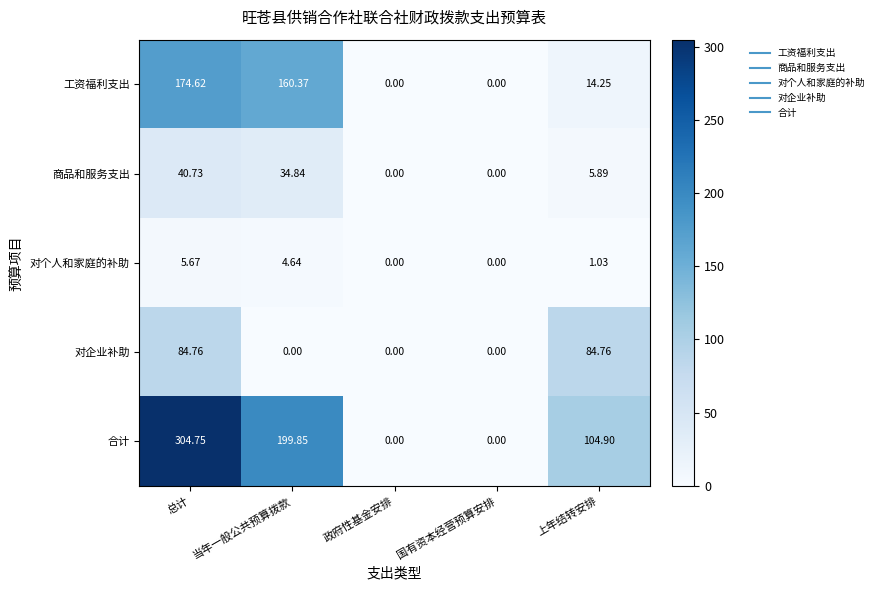

Rank the series by their maximum value, from highest to lowest.

合计, 工资福利支出, 对企业补助, 商品和服务支出, 对个人和家庭的补助